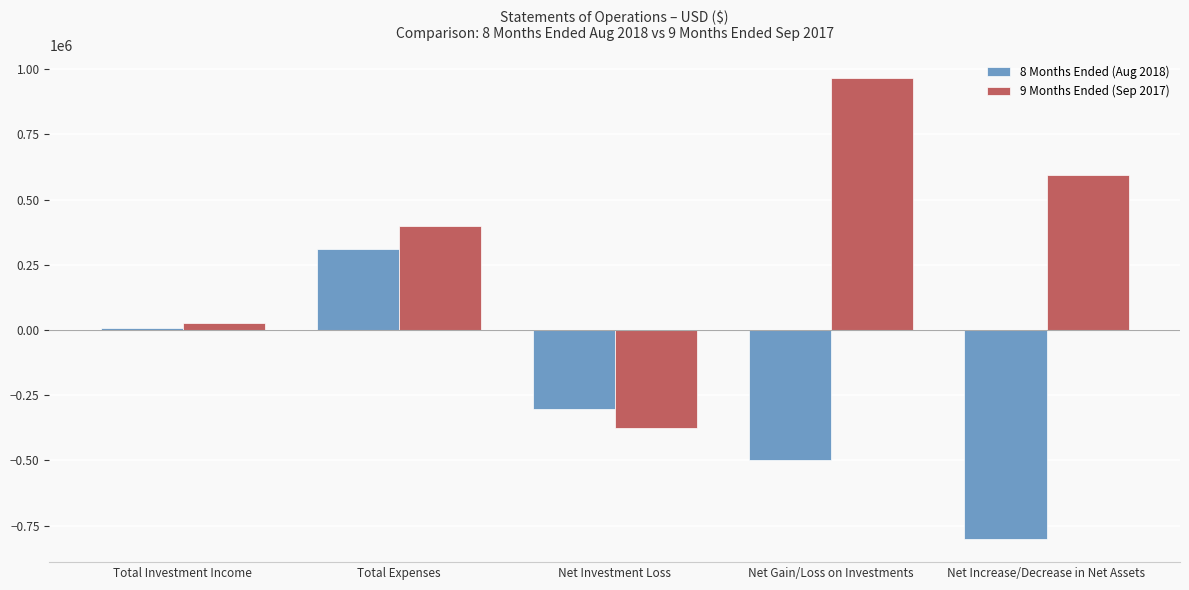

What are all the series names shown in the legend?

8 Months Ended (Aug 2018), 9 Months Ended (Sep 2017)